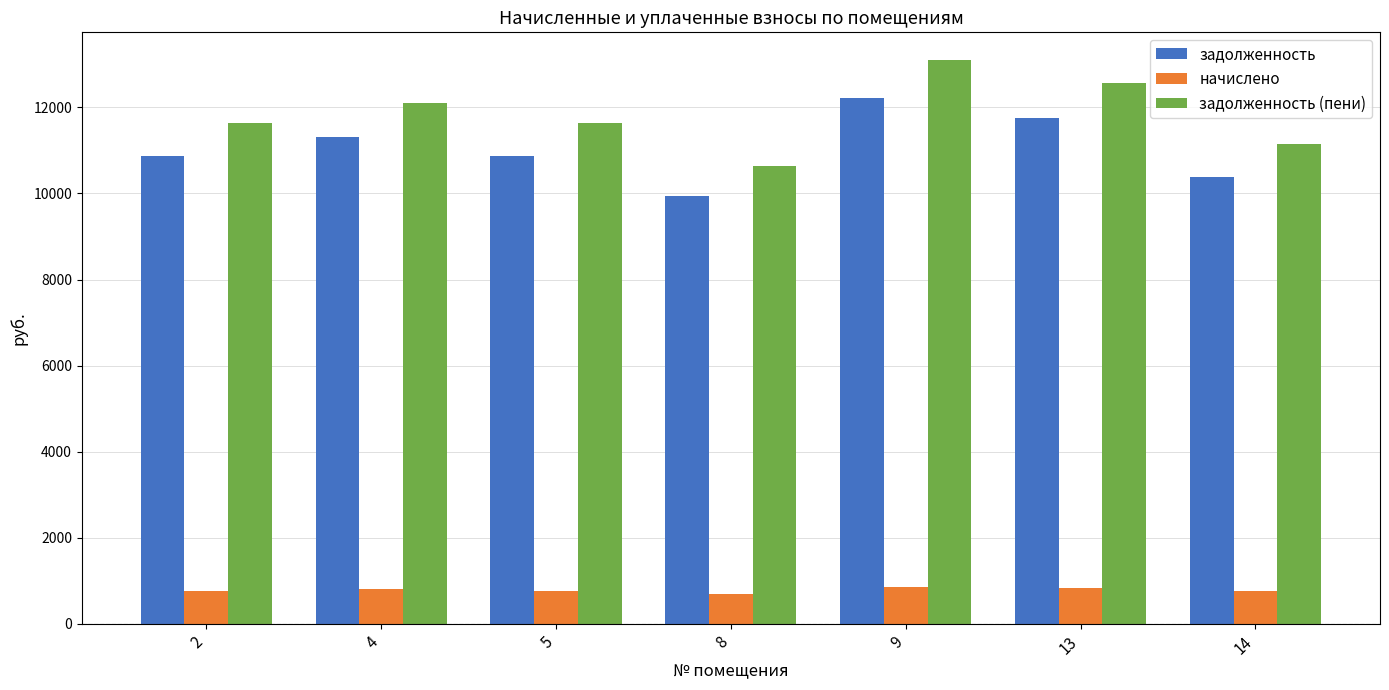

True or false: задолженность has a value of 19708.8 at 4.

False